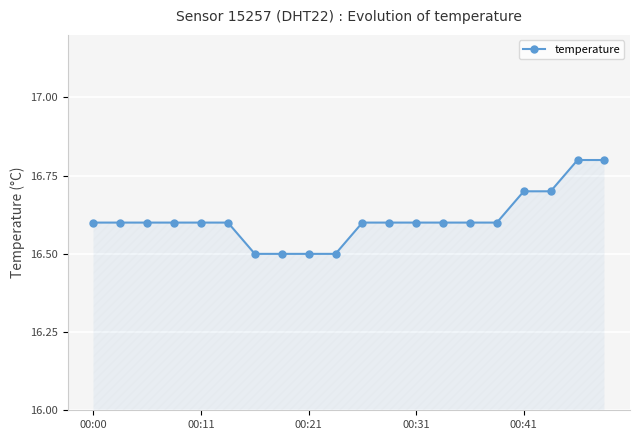

What is the minimum value shown in the chart?

16.5